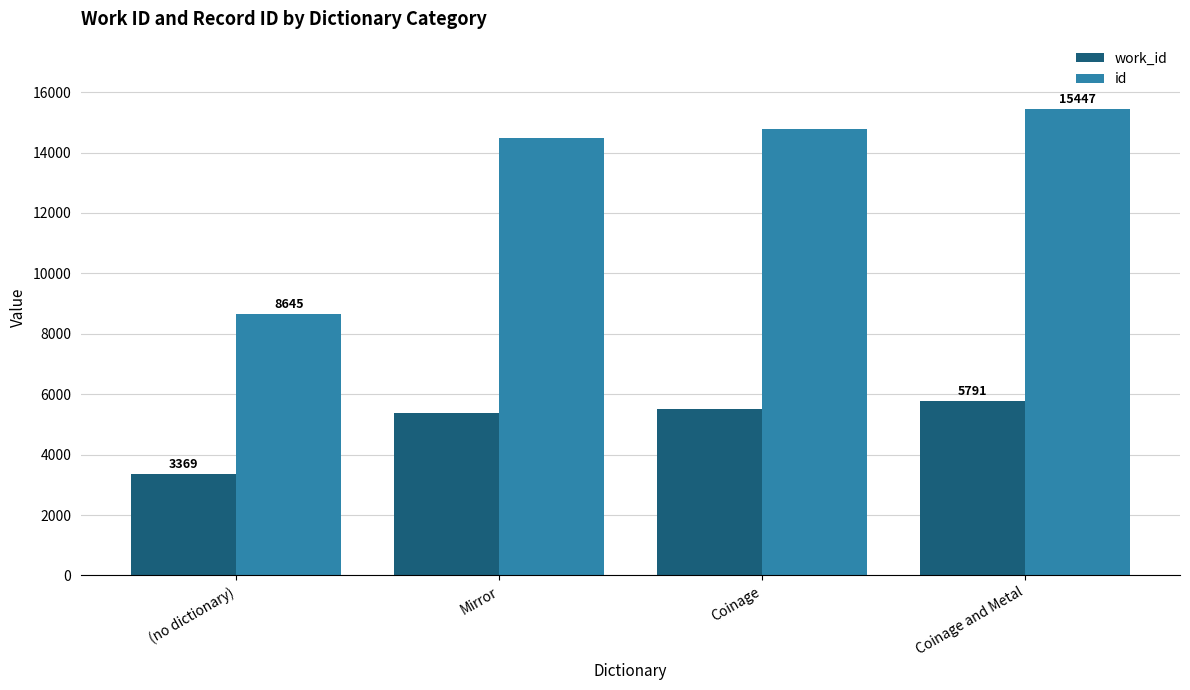

How many values in the work_id series are below 5505?

2